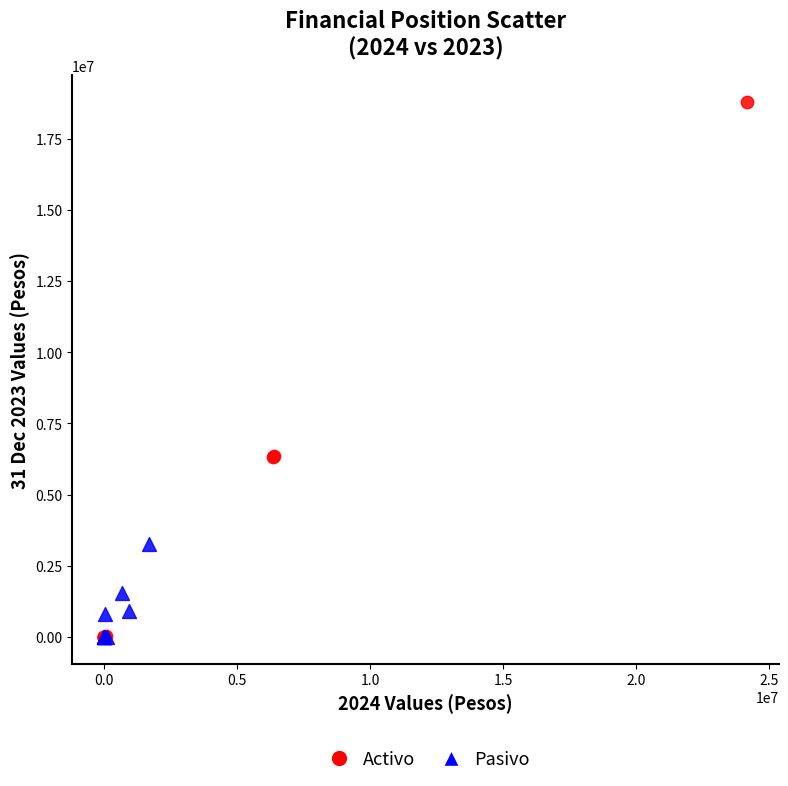

Which series has the widest spread of Y values?

Activo